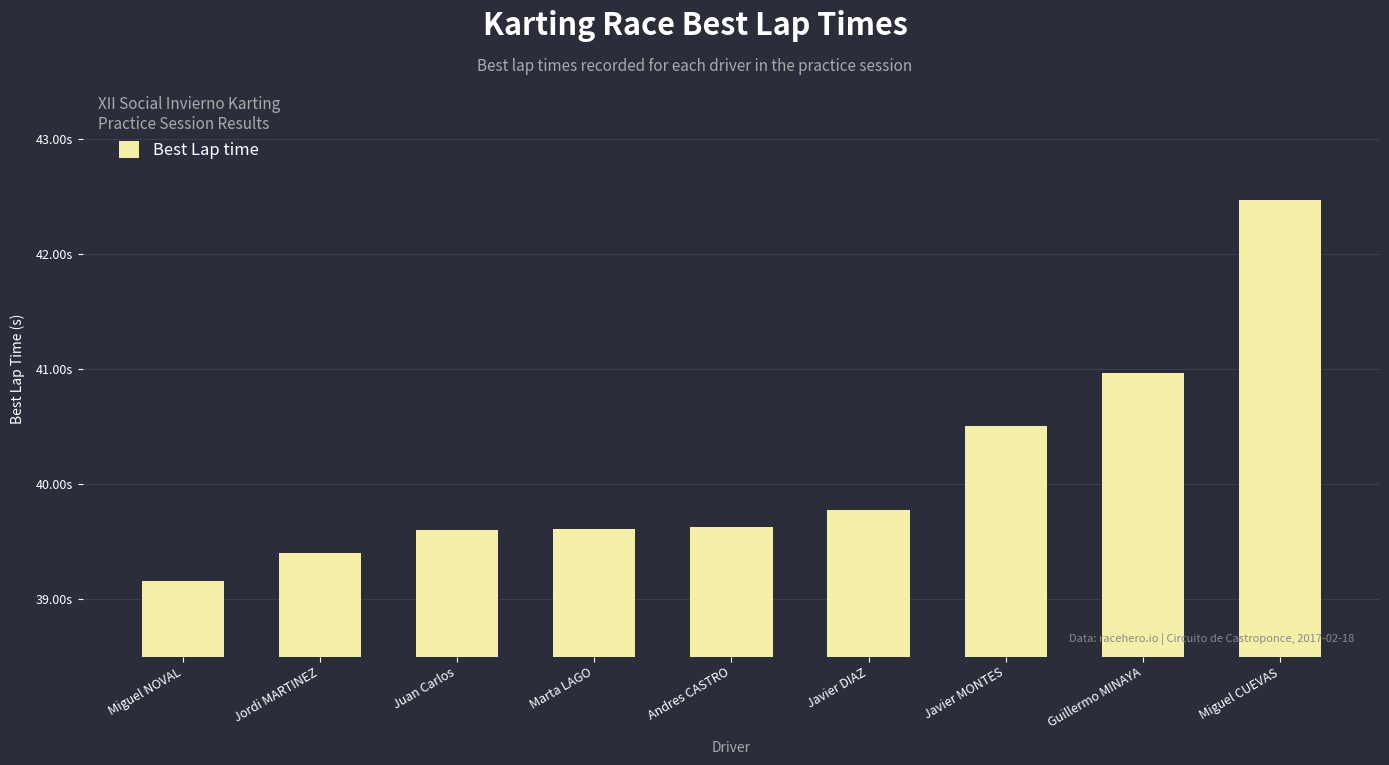

Where is the data nearest to the value 40?

Javier DIAZ